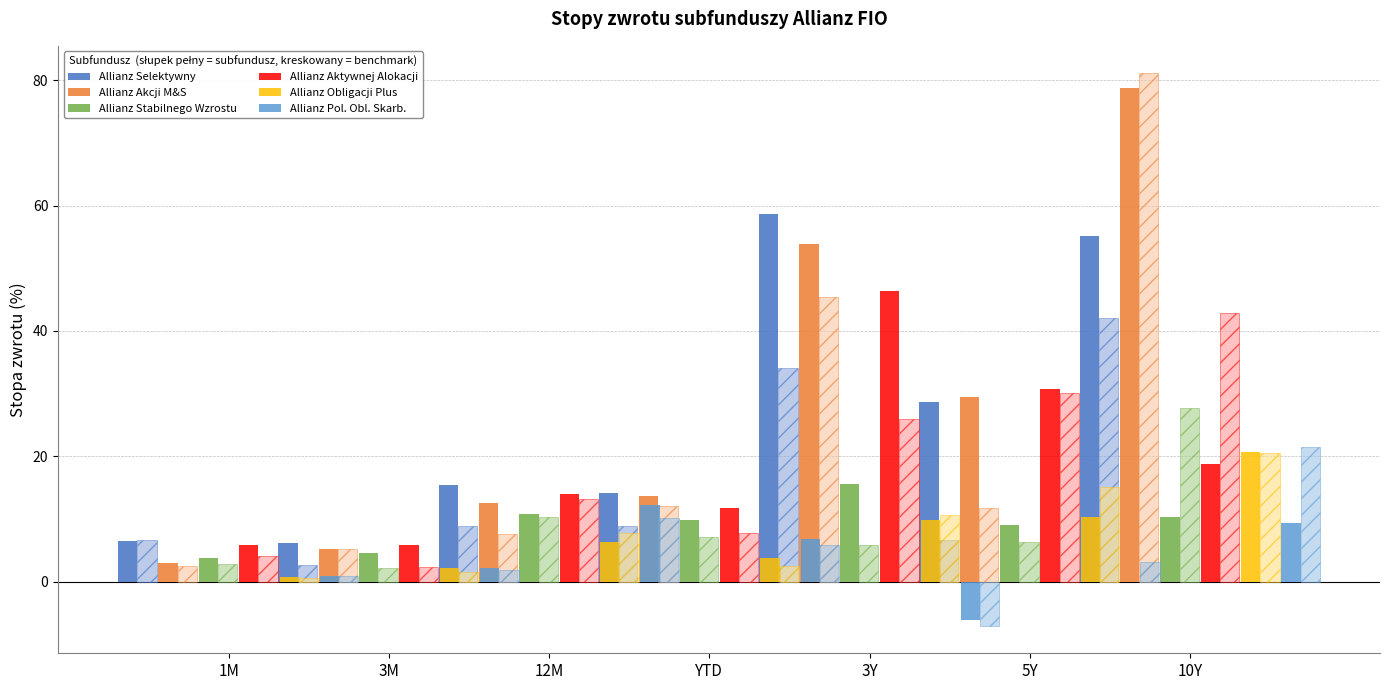

What is the difference between the second highest and minimum values in the Allianz Aktywnej Alokacji series?

24.9